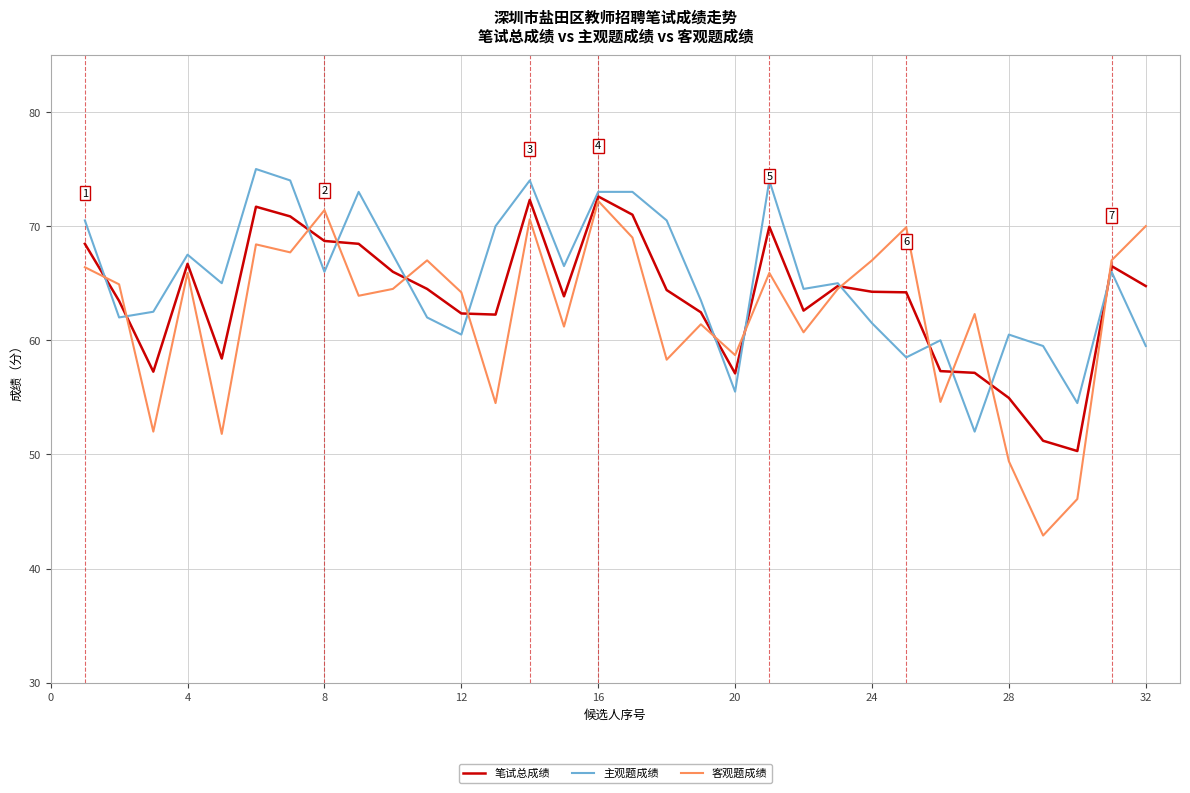

What is the lowest value of the 主观题成绩 series?

52.0